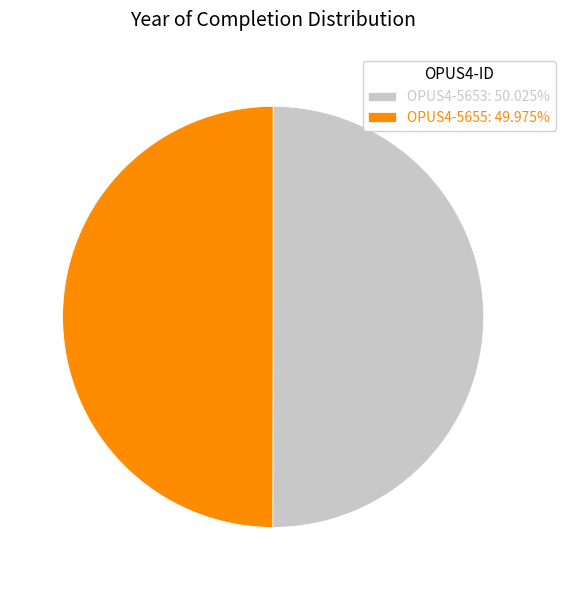

Do OPUS4-5655: 49.975% and OPUS4-5653: 50.025% together represent more than half of the pie?

Yes